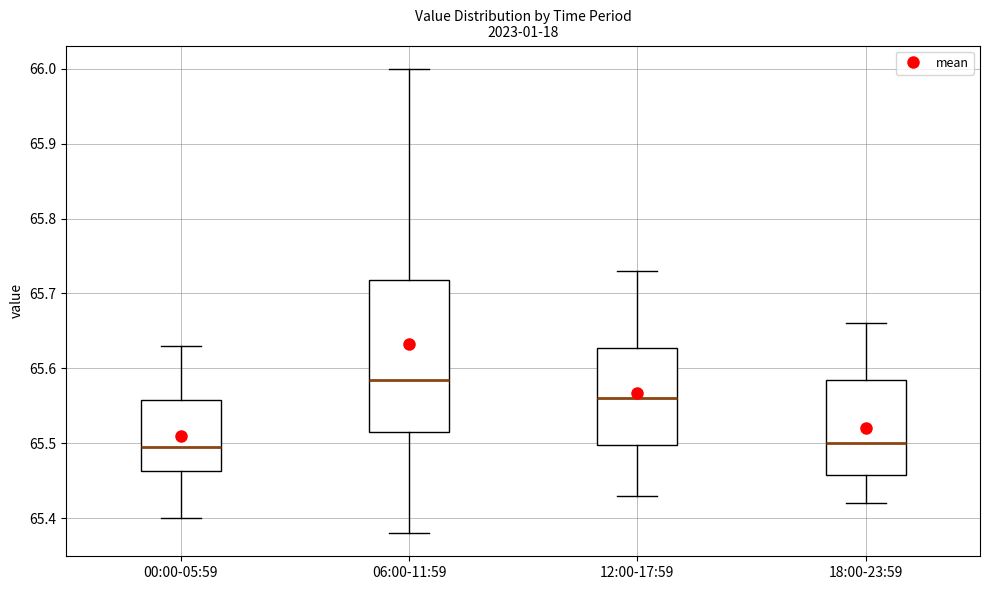

Reading left to right, transcribe this box plot: for each box, give where its median line is, the range the box spans, and where its two whiskers end, as read against the y-axis. The values are not printed on the chart, so give them approximately, as read against the axis.

00:00-05:59: median 65.50, box 65.46 to 65.56, whiskers 65.40 to 65.63
06:00-11:59: median 65.59, box 65.52 to 65.72, whiskers 65.38 to 66.00
12:00-17:59: median 65.56, box 65.50 to 65.63, whiskers 65.43 to 65.73
18:00-23:59: median 65.50, box 65.46 to 65.59, whiskers 65.42 to 65.66